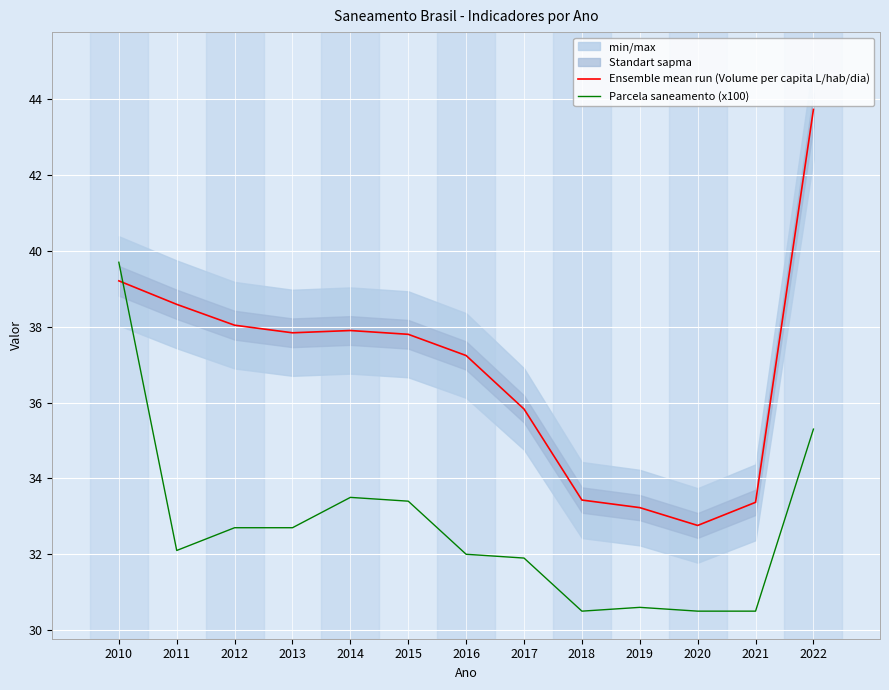

Which label corresponds to the smallest value in the chart?

2018